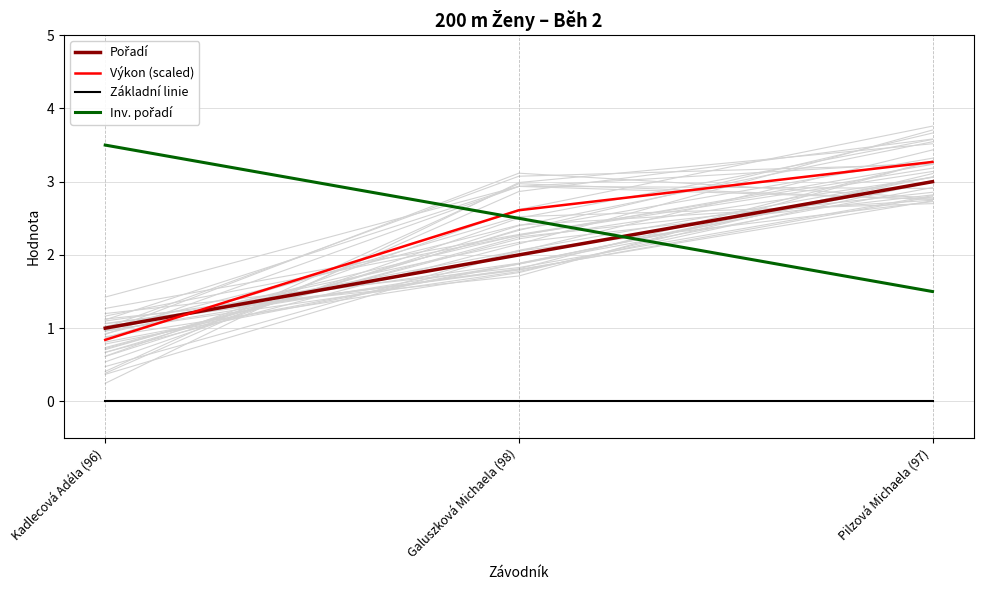

Reading right to left, extract all data points from this chart.

Pořadí: 3.0	2.0	1.0
Výkon (scaled): 3.3	2.6	0.8
Základní linie: 0.0	0.0	0.0
Inv. pořadí: 1.5	2.5	3.5